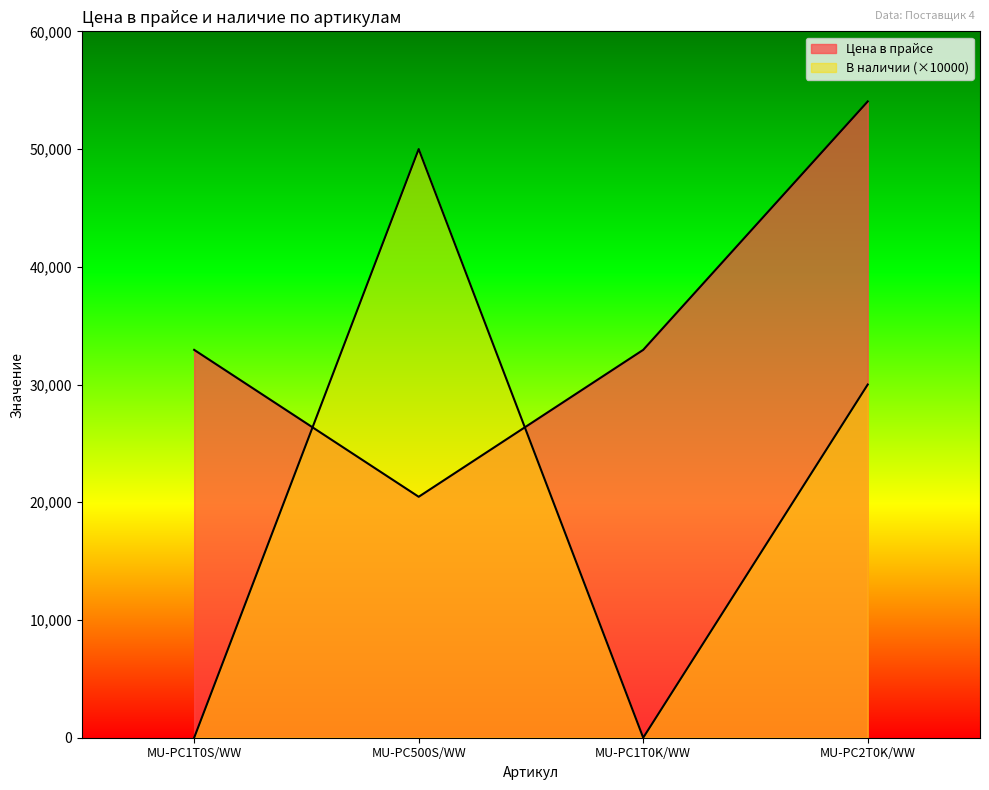

Reading left to right, transcribe all the data shown in this chart.

Цена в прайсе: MU-PC1T0S/WW=32945.0	MU-PC500S/WW=20465.0	MU-PC1T0K/WW=32945.0	MU-PC2T0K/WW=54046.3
В наличии: MU-PC1T0S/WW=0.0	MU-PC500S/WW=50000.0	MU-PC1T0K/WW=0.0	MU-PC2T0K/WW=30000.0